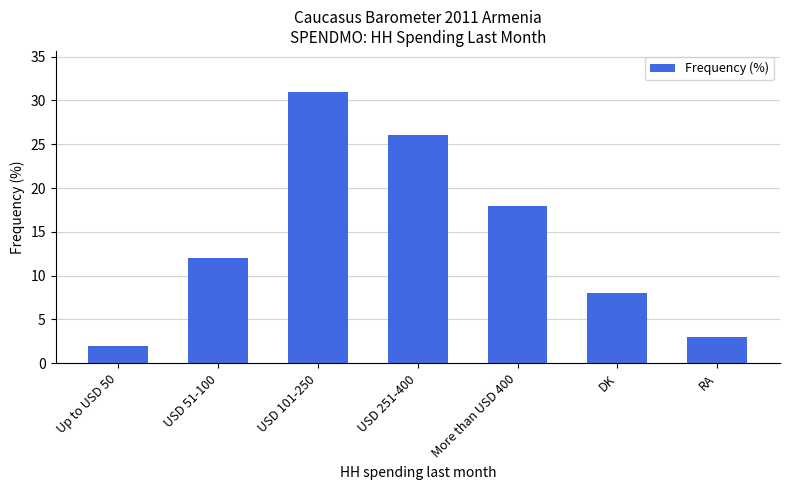

How many series are shown in this chart?

1